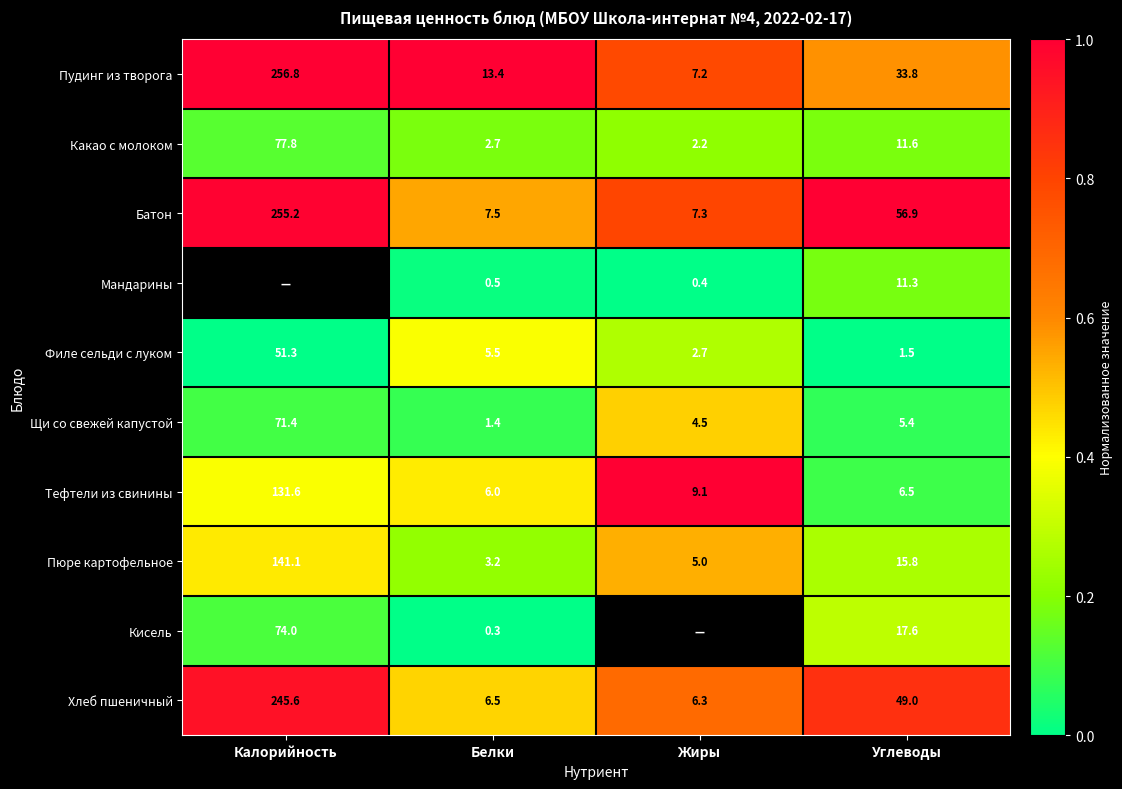

Between Углеводы and Калорийность, which is larger?

Калорийность